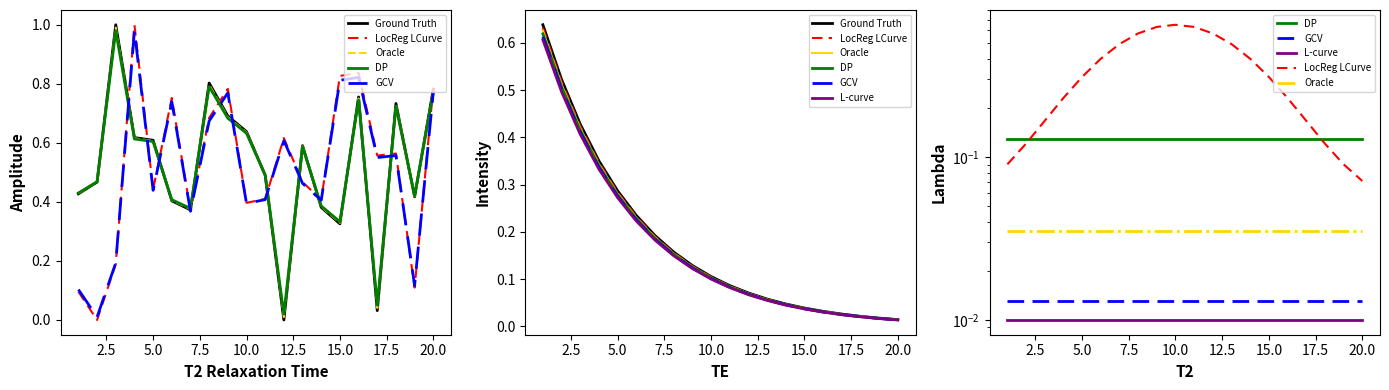

True or false: Oracle has a value of 0.1 at 12.

False